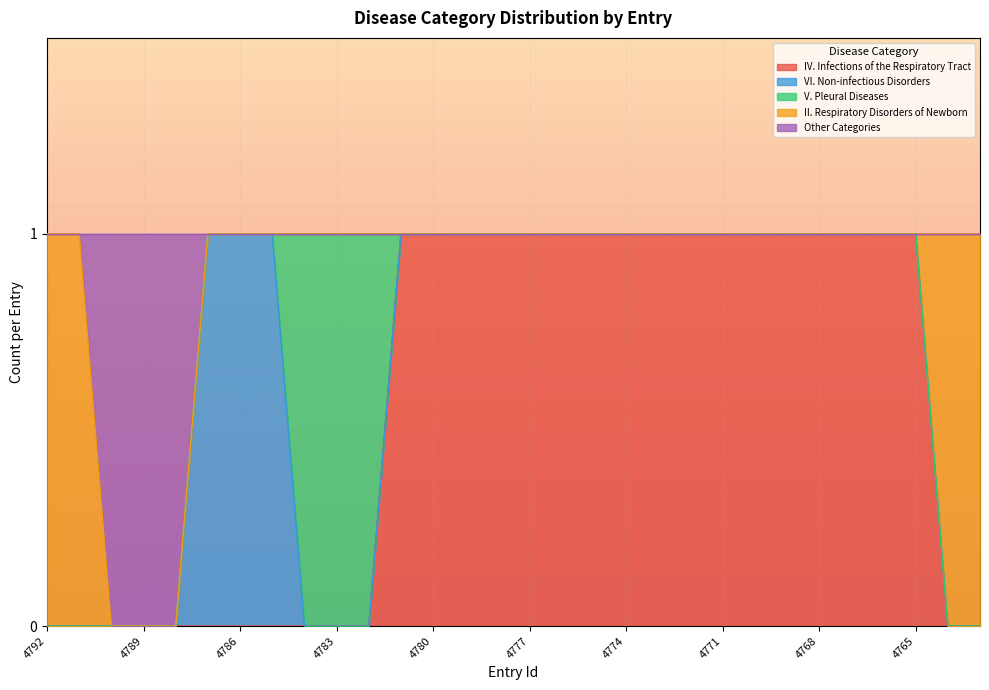

Which category has the highest value in the V. Pleural Diseases series?

4784